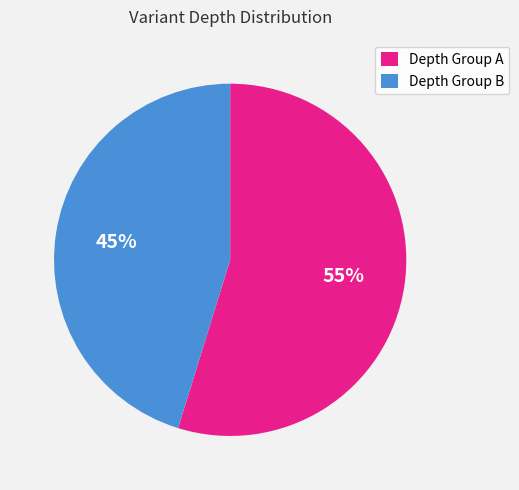

How many segments does this pie chart have?

2